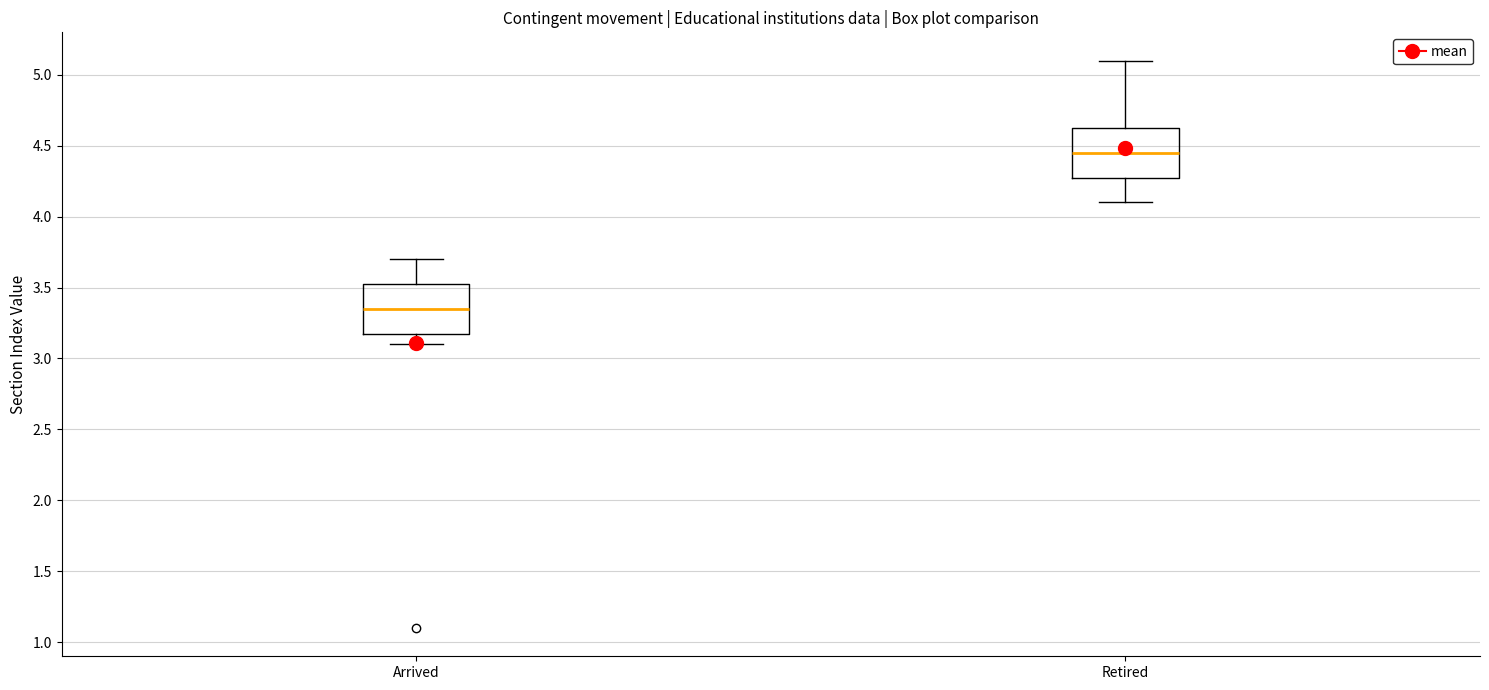

Which box's median line is the lowest?

Arrived